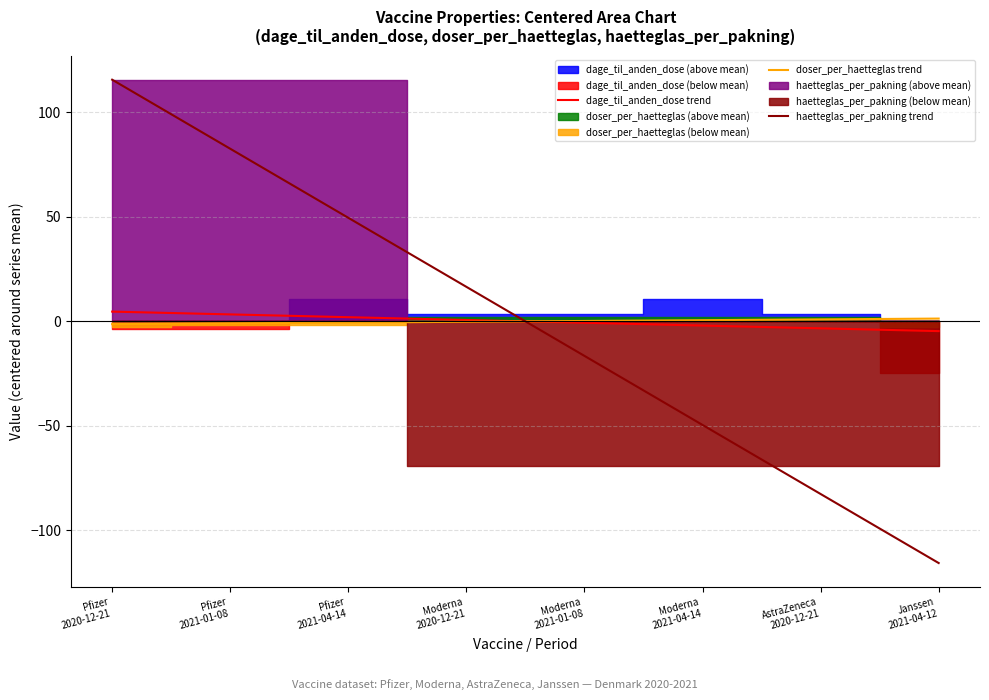

True or false: doser_per_haetteglas trend has a value of -2.1 at Pfizer
2020-12-21.

False